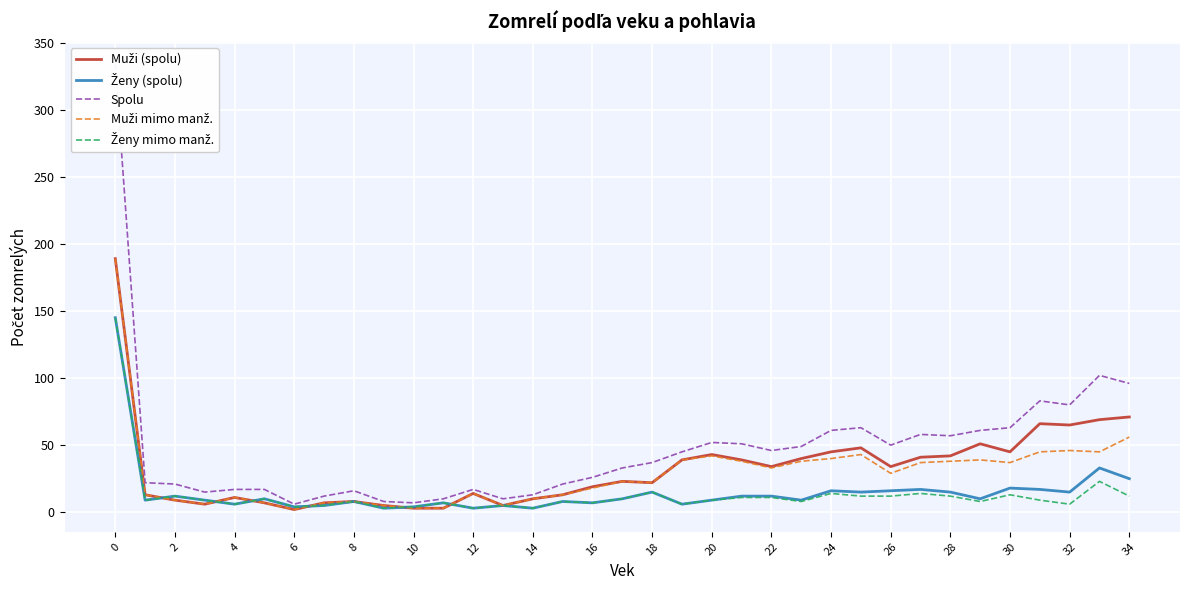

How many data points in Muži (spolu) are less than 23?

17